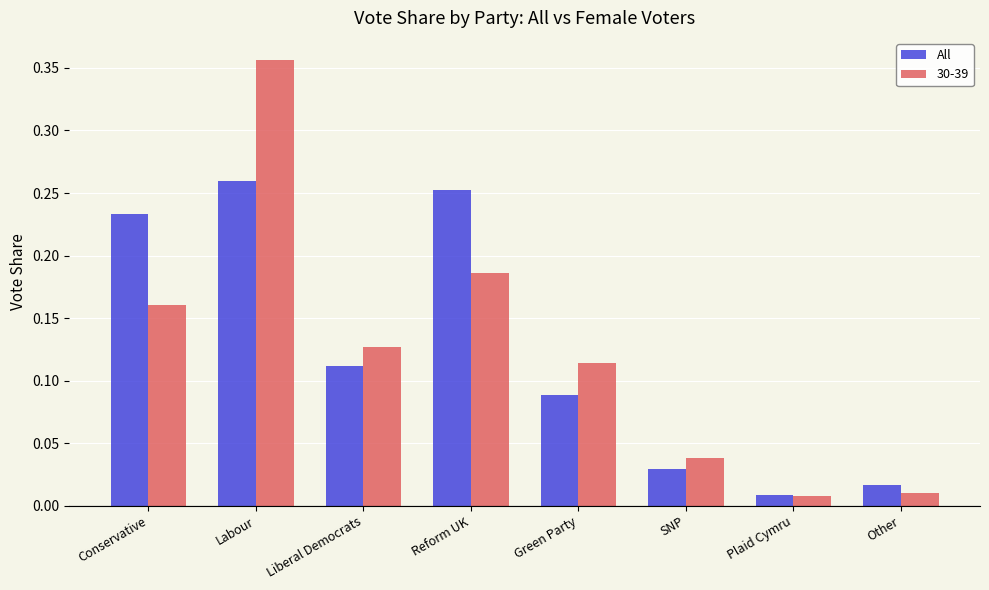

How many series are shown in this chart?

2